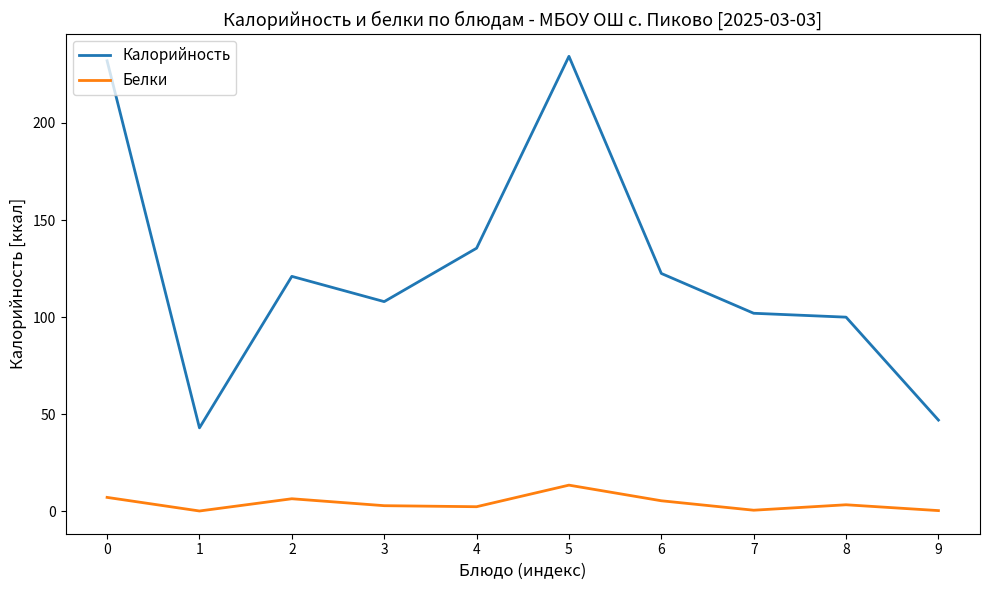

List the series in order of their peak value, lowest first.

Белки, Калорийность